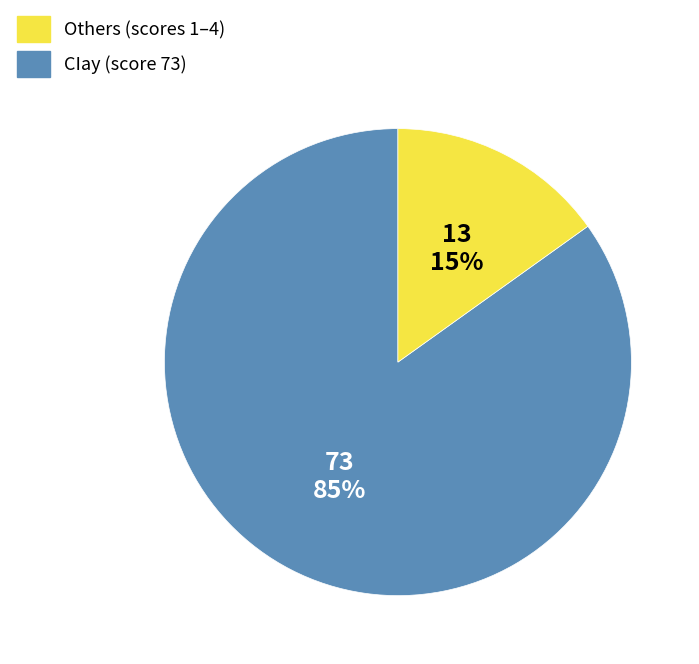

Count the number of slices in the pie.

2